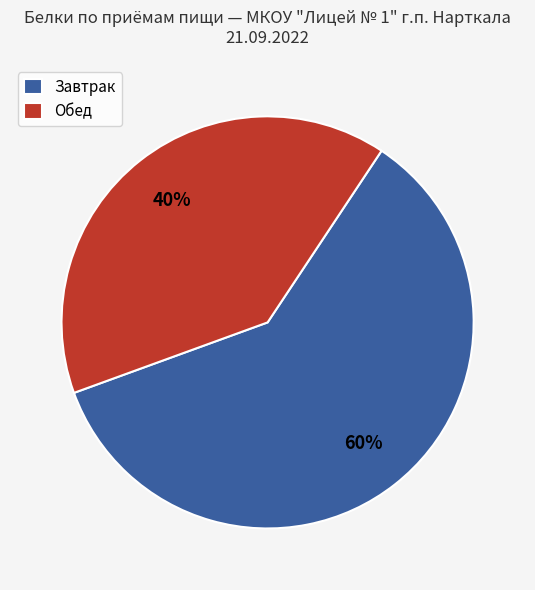

Which category has the smallest portion of the pie?

Обед